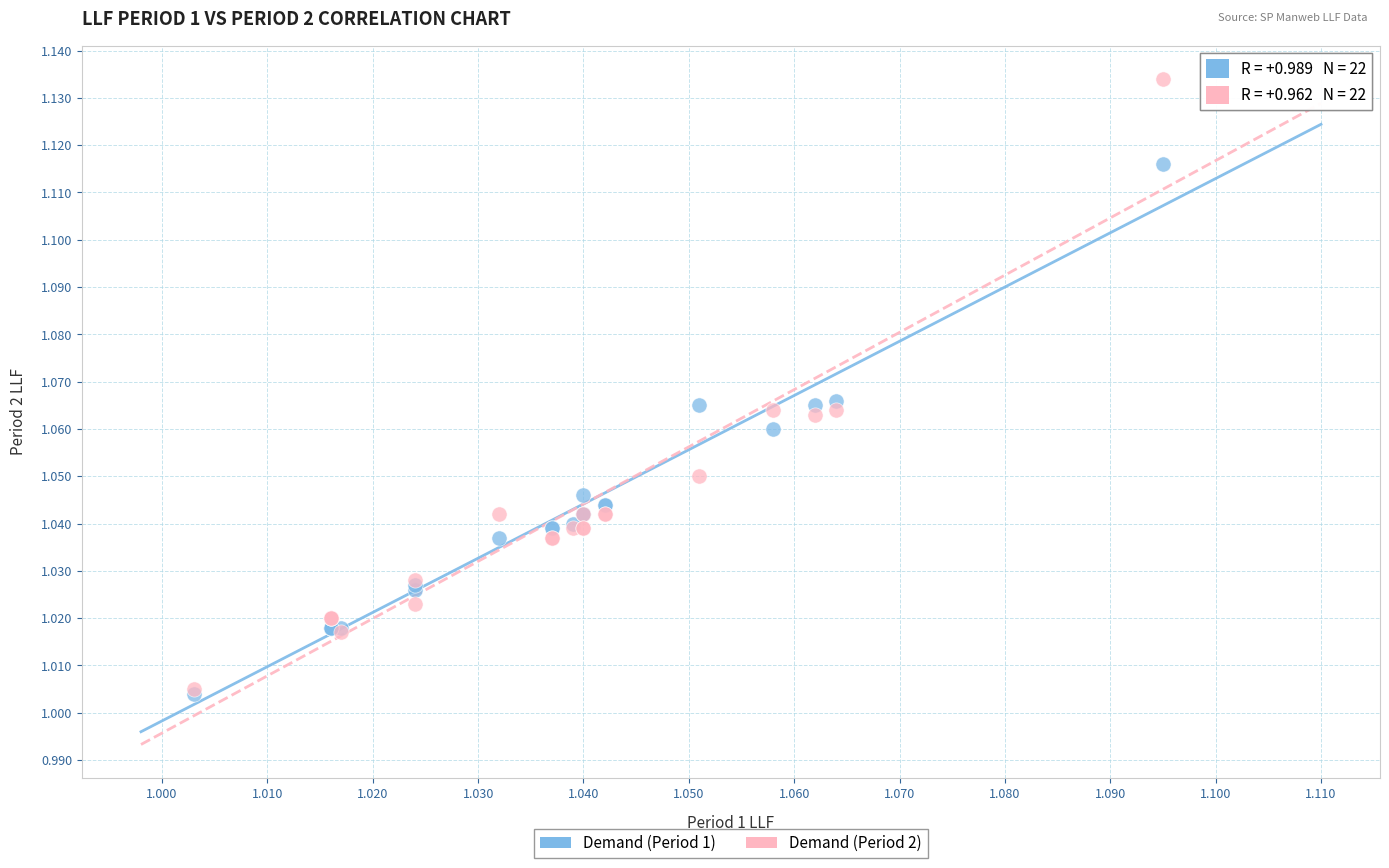

Which series contains the highest Y value?

Demand (Period 2)